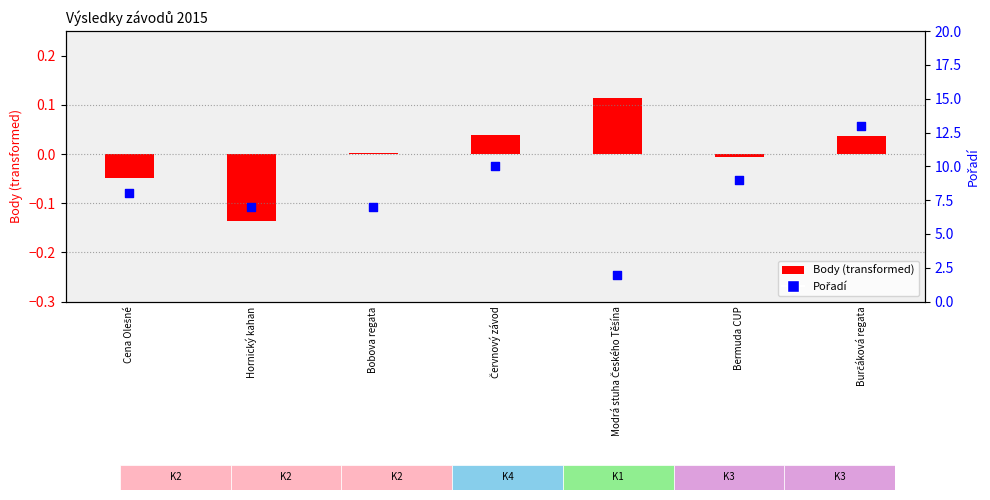

Between Cena Olešné and Červnový závod, which is larger?

Červnový závod